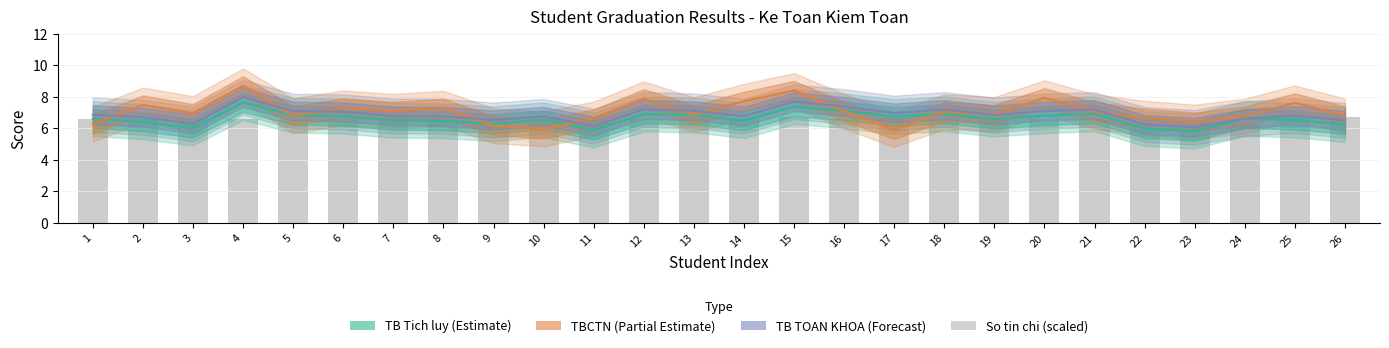

What is the difference between the maximum and minimum values in the TB Tich luy (Estimate) series?

1.8